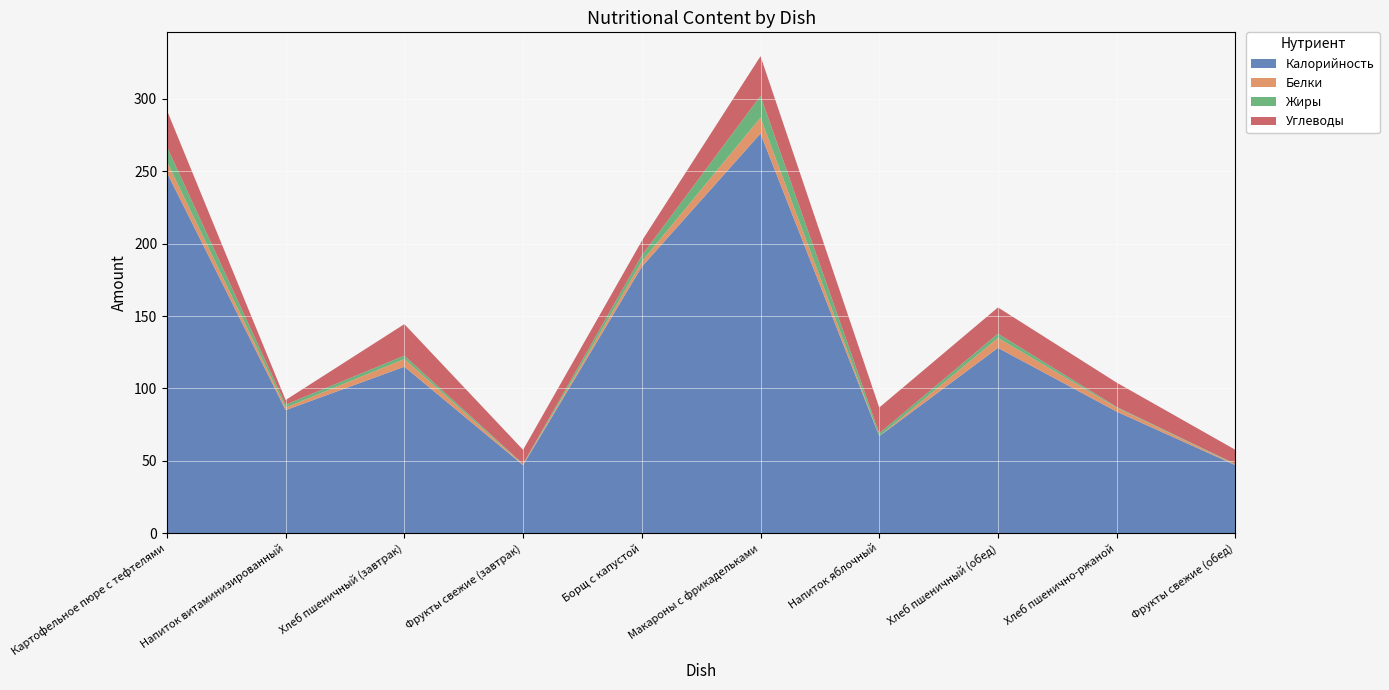

Reading left to right, transcribe all the data shown in this chart.

Калорийность: 249.0	85.0	115.0	47.0	184.0	276.0	67.0	128.0	84.0	47.0
Белки: 7.5	1.8	5.3	0.4	3.6	11.0	0.0	6.9	2.7	0.4
Жиры: 10.3	2.0	2.3	0.4	4.2	15.0	2.0	2.9	0.5	0.4
Углеводы: 25.2	3.2	21.8	9.8	10.1	27.4	17.8	18.1	16.8	9.8